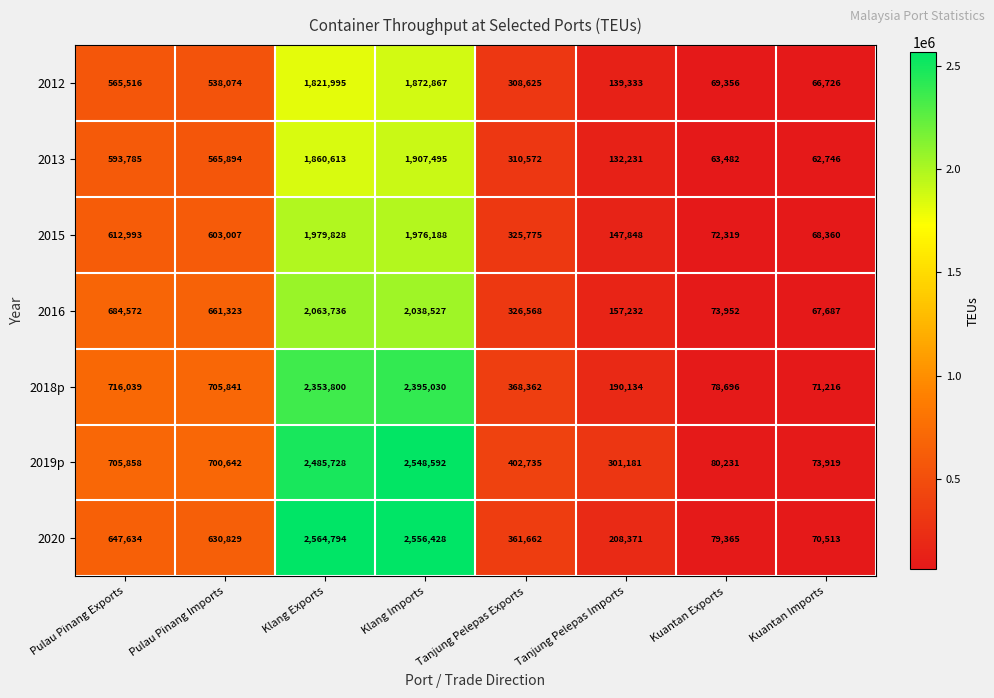

At which category does the chart reach its minimum across all series?

Kuantan Imports